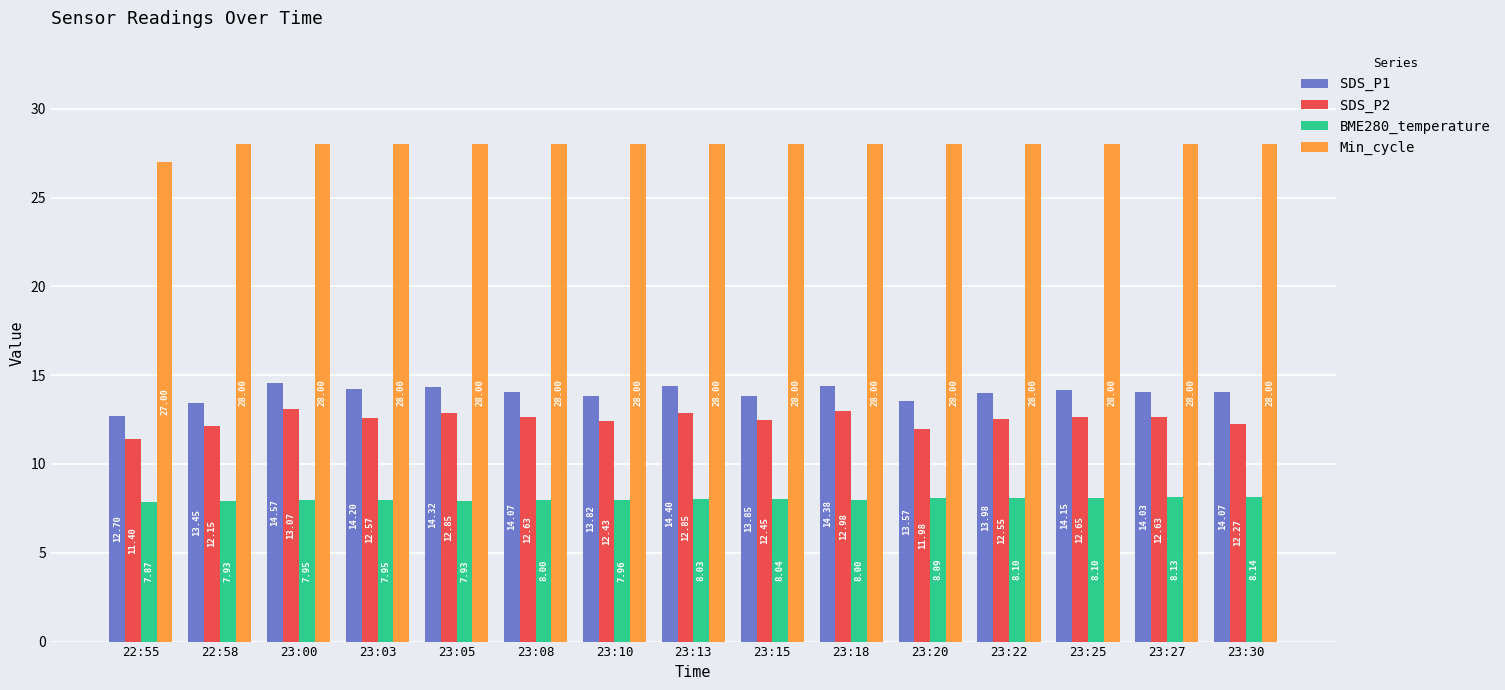

What is the value of the SDS_P2 bar at the 11th from the left?

12.0